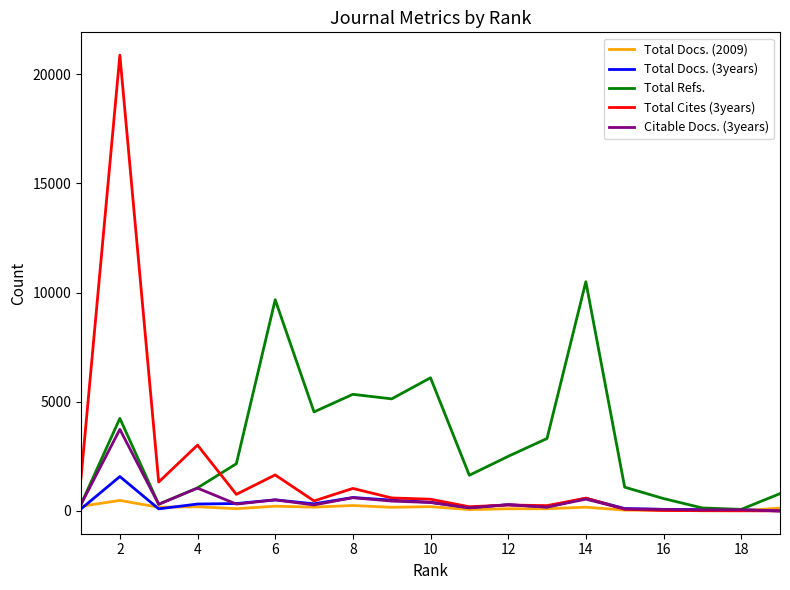

Which series has the widest spread of values?

Total Cites (3years)